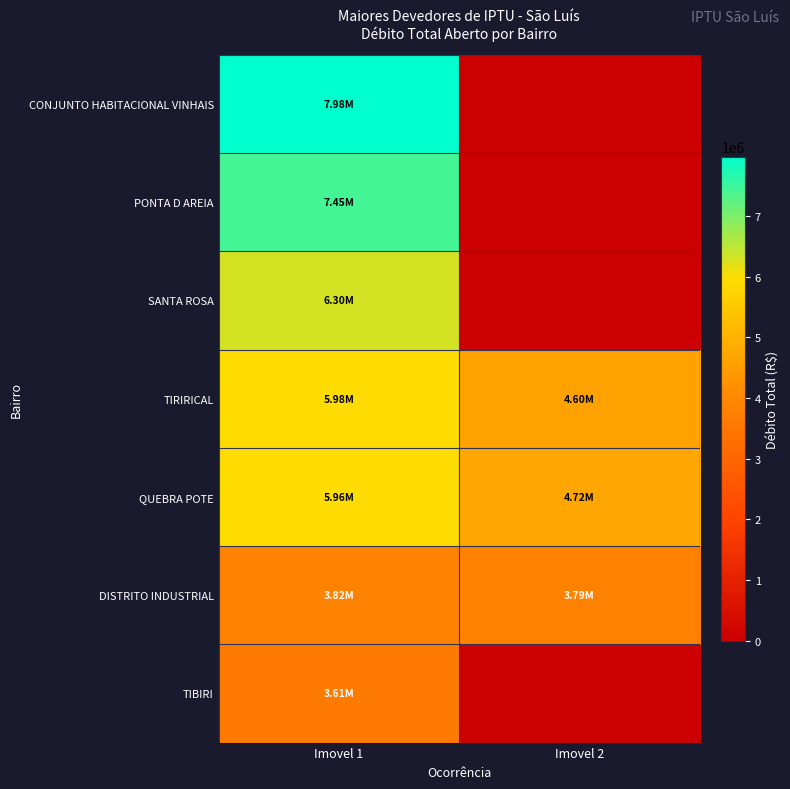

Reading left to right, what are all the values shown in this chart?

CONJUNTO HABITACIONAL VINHAIS: Imovel 1=7982917.3	Imovel 2=0.0
PONTA D AREIA: Imovel 1=7448366.8	Imovel 2=0.0
SANTA ROSA: Imovel 1=6300792.0	Imovel 2=0.0
TIRIRICAL: Imovel 1=5978594.2	Imovel 2=4603758.0
QUEBRA POTE: Imovel 1=5958040.8	Imovel 2=4715609.9
DISTRITO INDUSTRIAL: Imovel 1=3815011.9	Imovel 2=3786566.1
TIBIRI: Imovel 1=3613509.5	Imovel 2=0.0